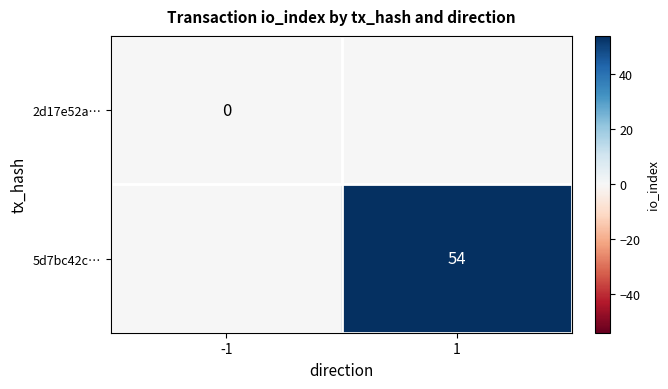

The value of 5d7bc42c… at 1 is 92. True or false?

False